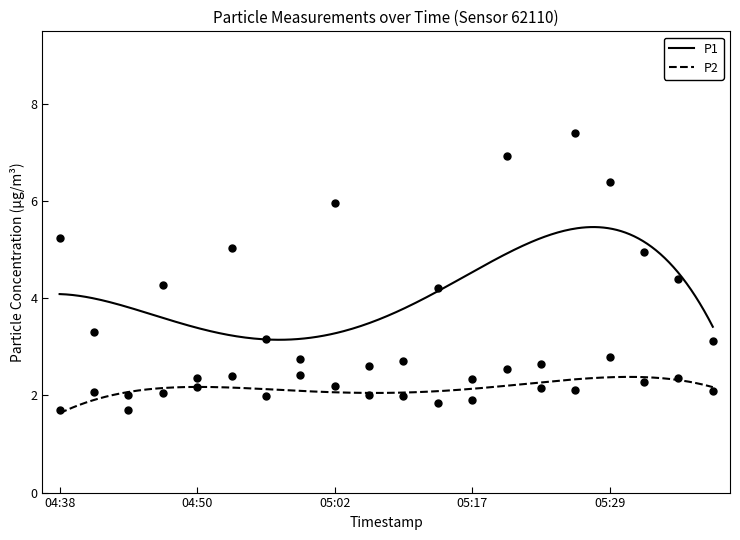

Which series has the largest total across all categories?

P1